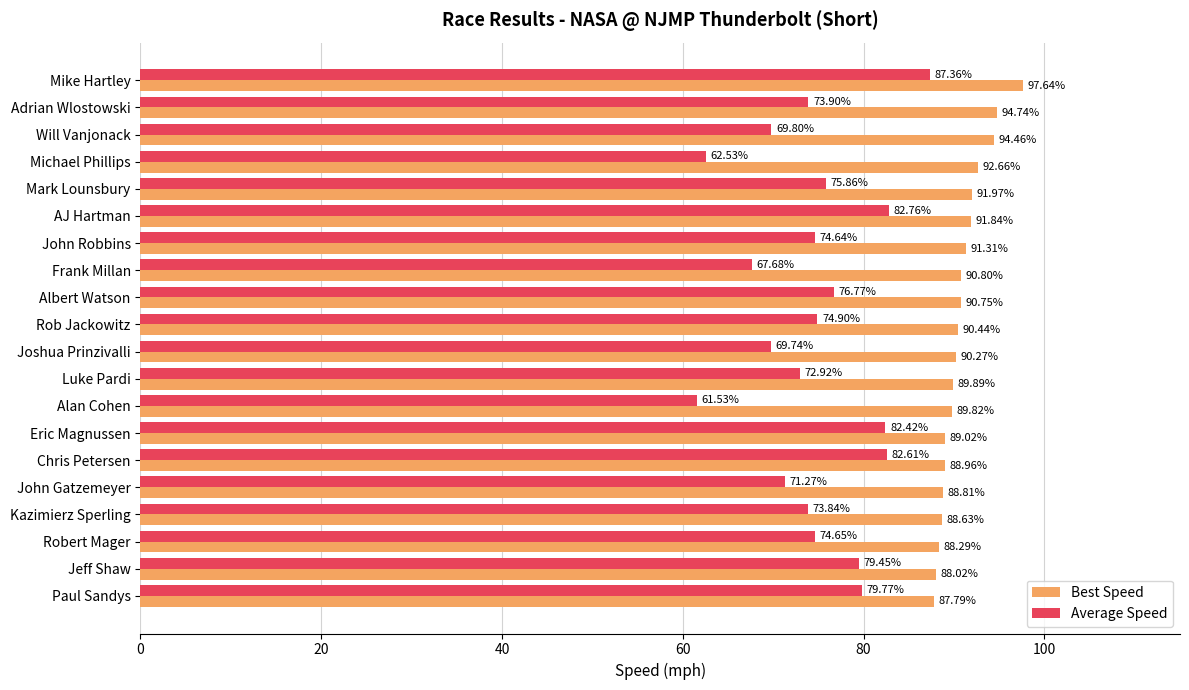

Which series has the largest range (max minus min)?

Average Speed